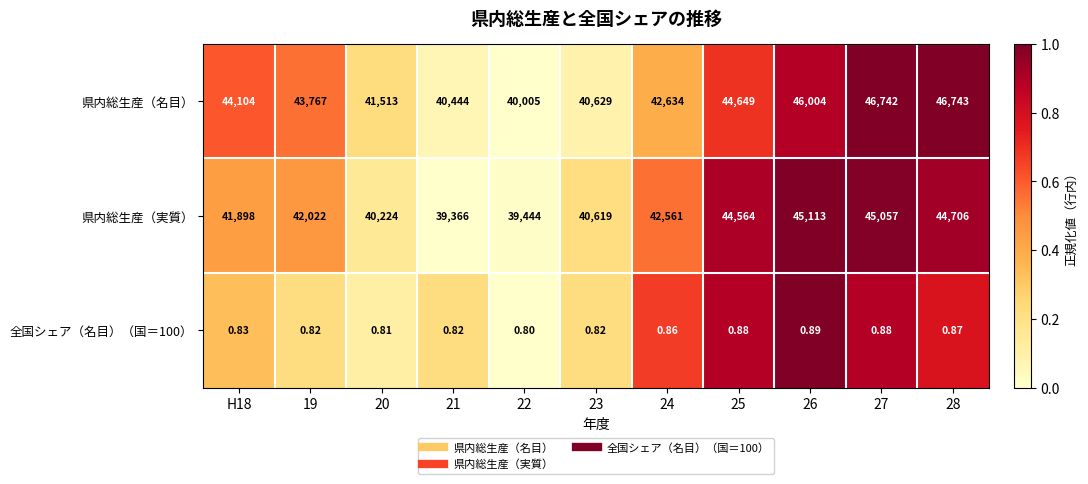

Which series changed the most between 24 and 27?

県内総生産（名目）